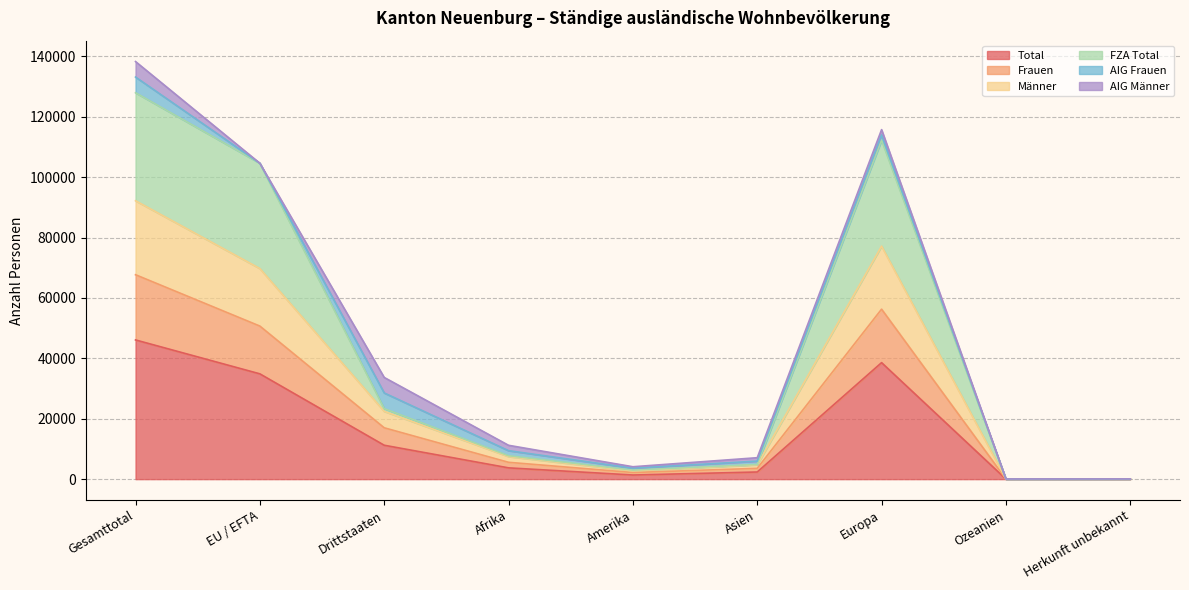

Where does the Total series first go above 3735?

Gesamttotal